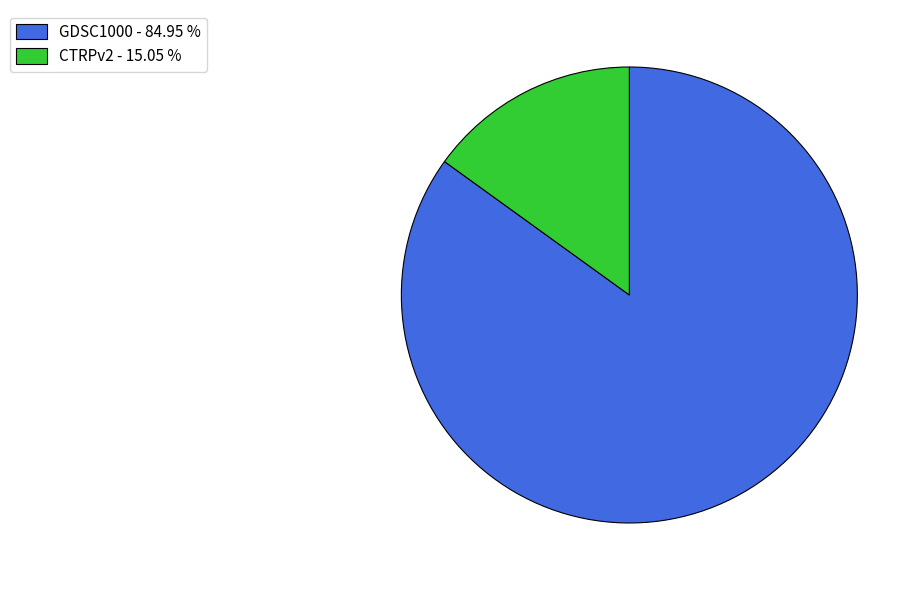

The GDSC1000 slice represents 85% of the pie. True or false?

True